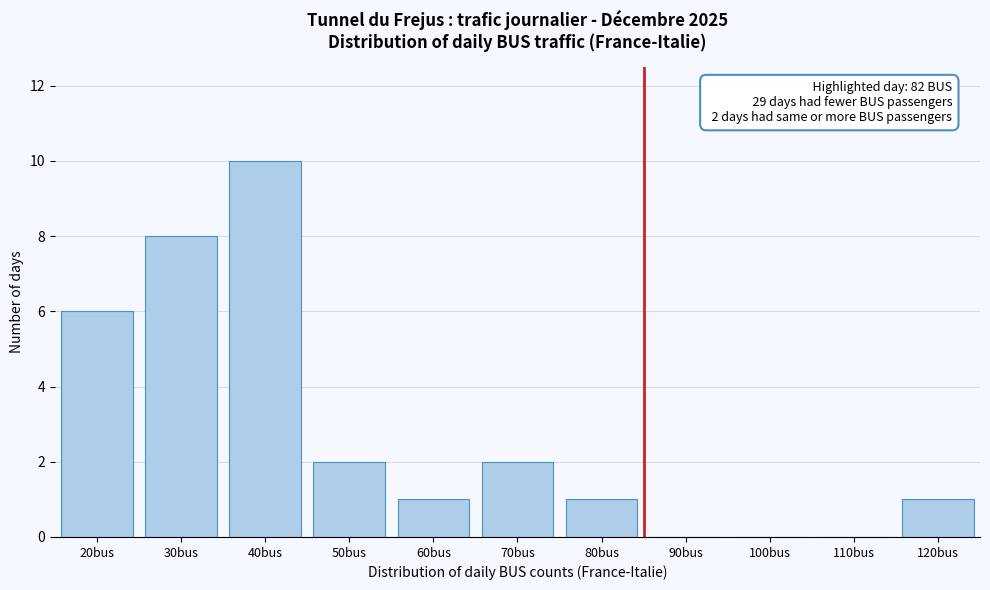

Reading right to left, extract all data points from this chart.

120bus=1	110bus=0	100bus=0	90bus=0	80bus=1	70bus=2	60bus=1	50bus=2	40bus=10	30bus=8	20bus=6